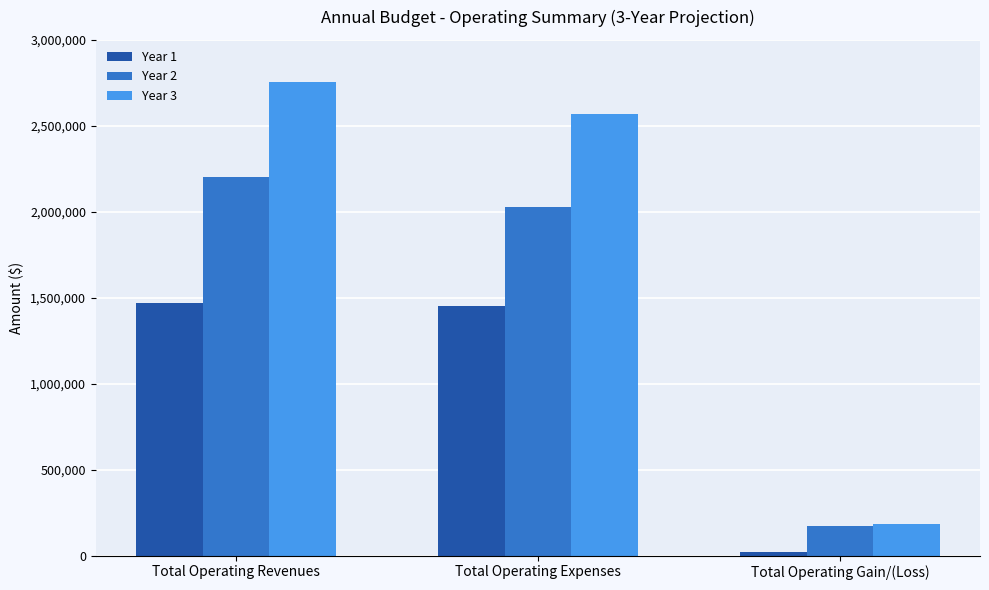

List the series in order of their overall mean, lowest first.

Year 1, Year 2, Year 3